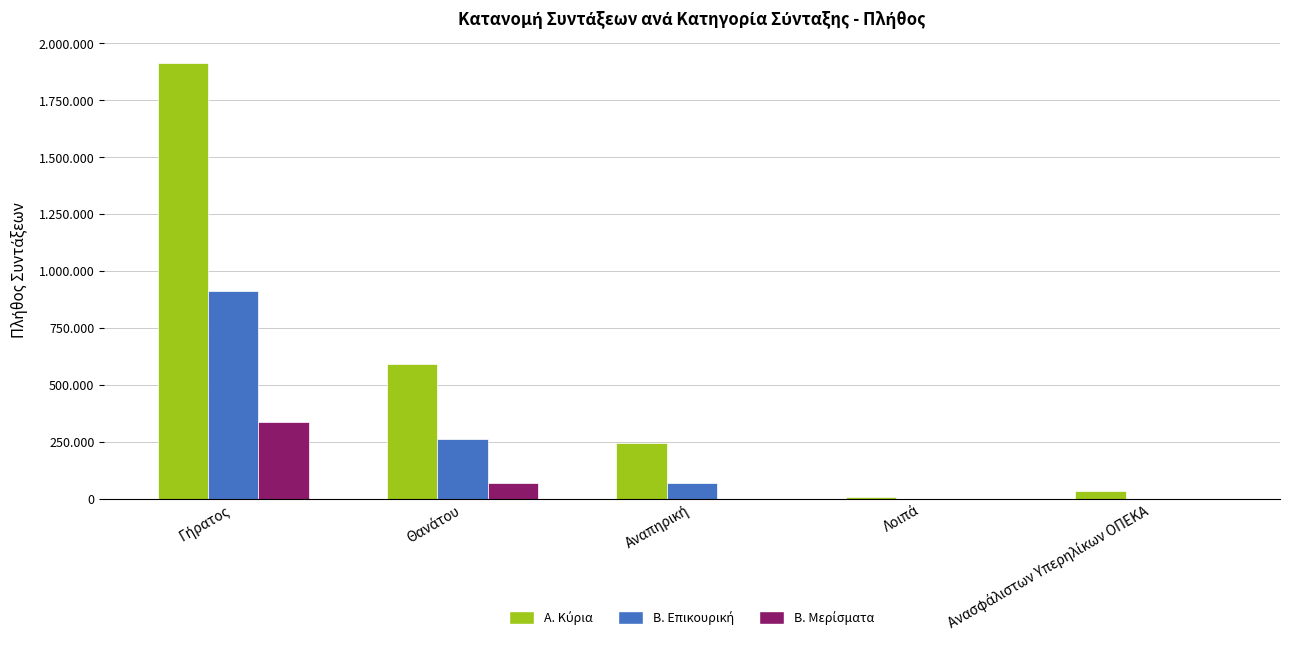

Rank the series at Λοιπά from lowest to highest value.

Β. Επικουρική, Β. Μερίσματα, Α. Κύρια